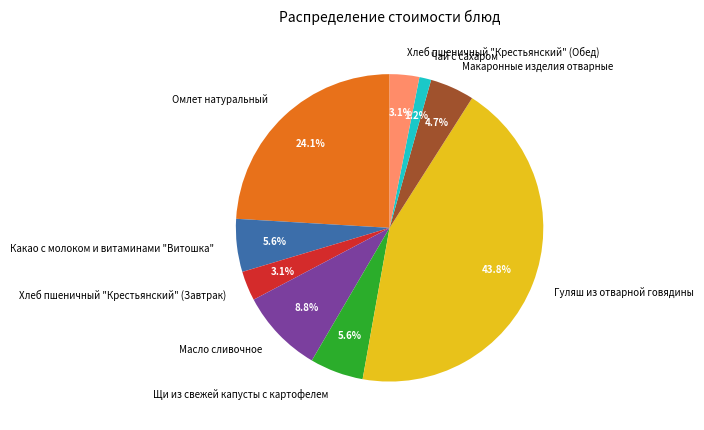

To the nearest percent, what portion does Масло сливочное represent?

9%